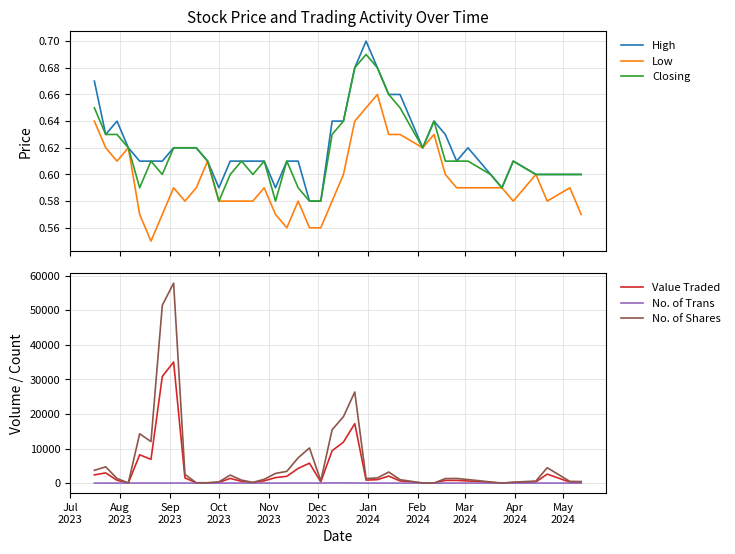

What is the maximum value shown in the chart?

57798.0